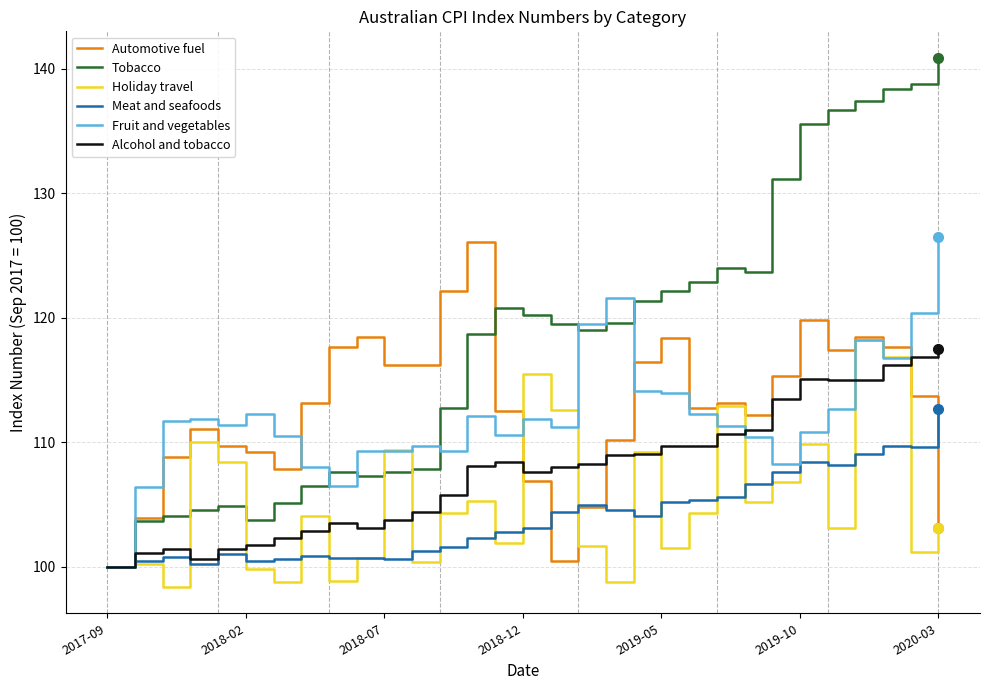

Which series has the largest total across all categories?

Tobacco